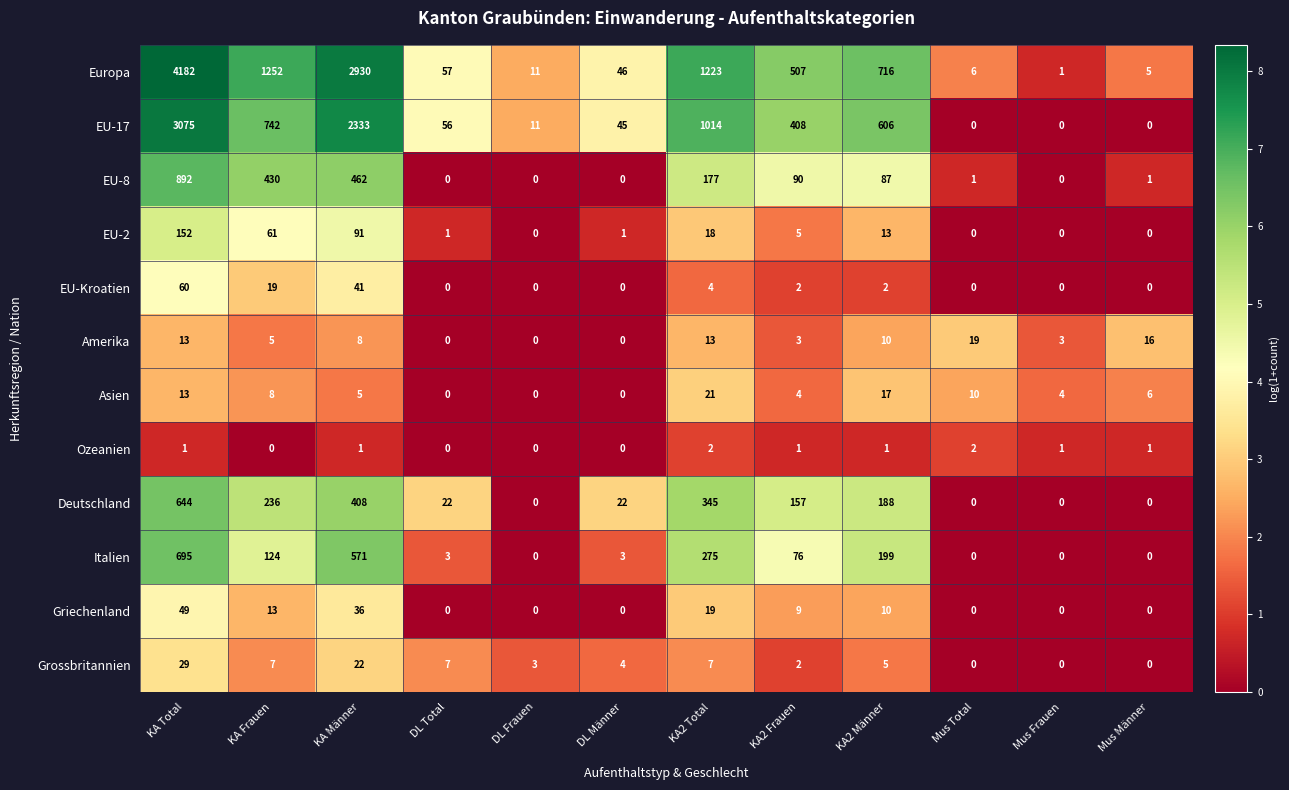

Where is EU-Kroatien nearest to the value 30?

KA Frauen